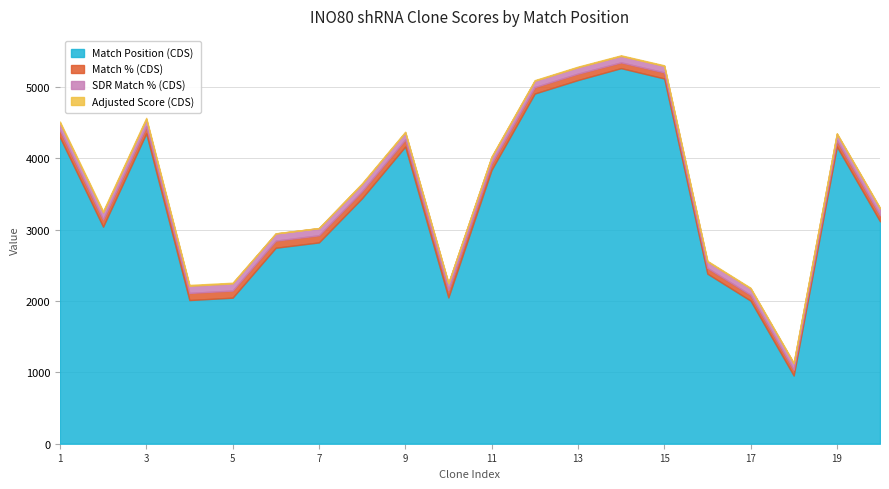

True or false: Match Position (CDS) and Adjusted Score (CDS) intersect in this chart.

False